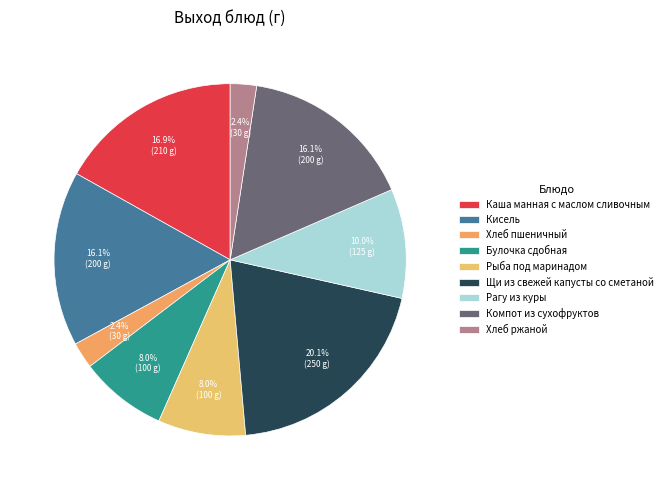

Which has a higher value, Каша манная с маслом сливочным or Компот из сухофруктов?

Каша манная с маслом сливочным